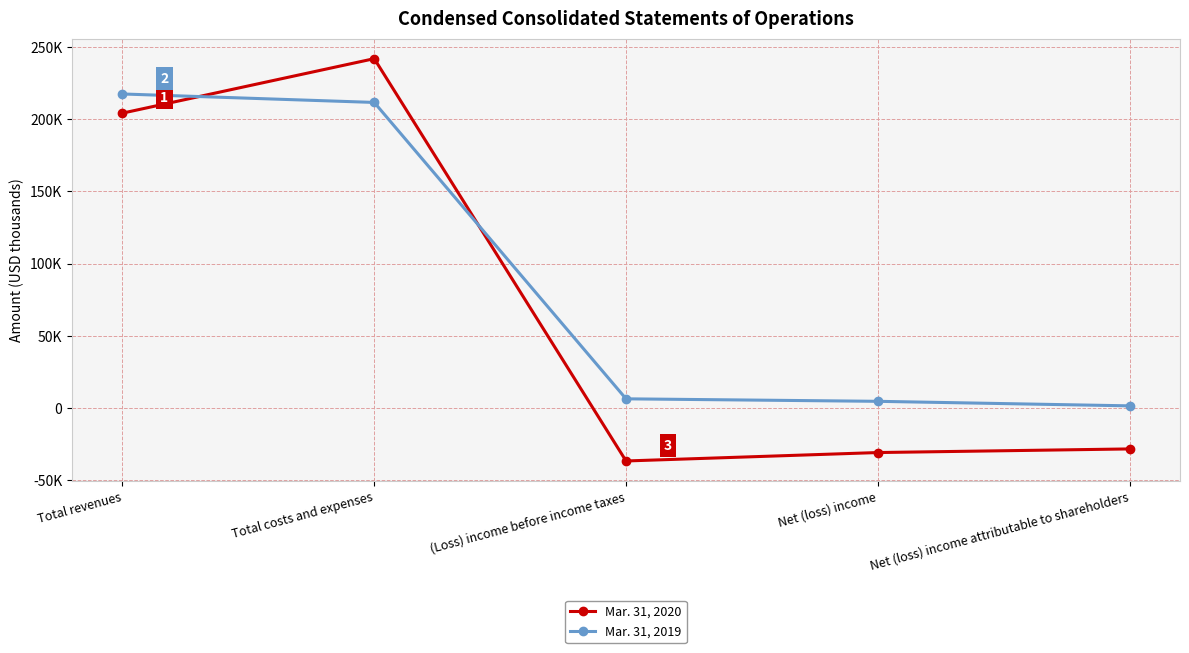

What is the label of the 5th point from the right?

Total revenues